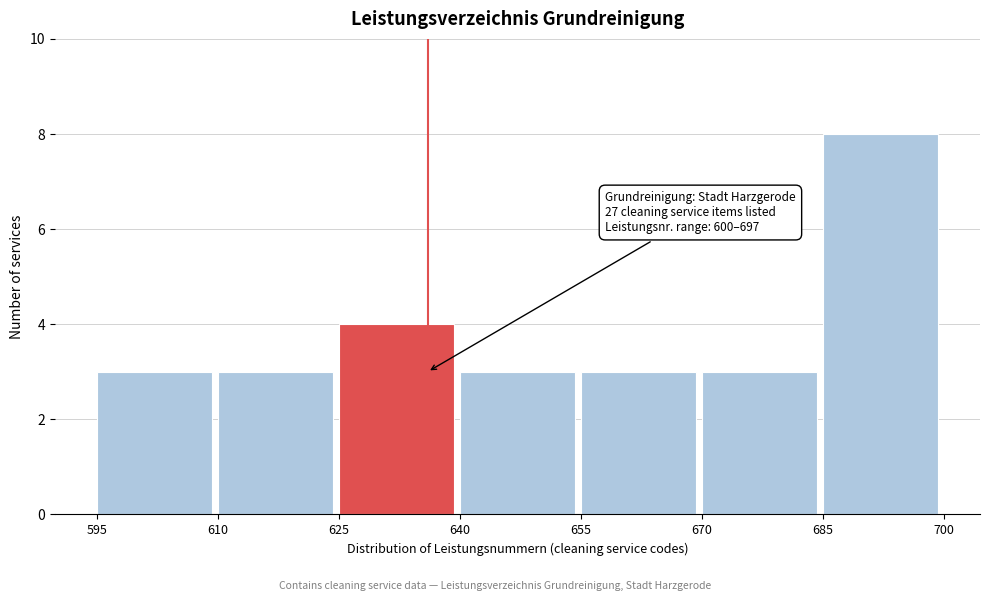

Over which range of the x-axis is the bar tallest?

685 to 700